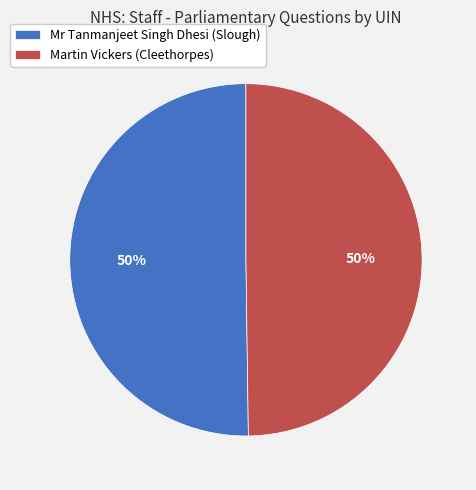

True or false: Martin Vickers (Cleethorpes) accounts for 64% of the total.

False